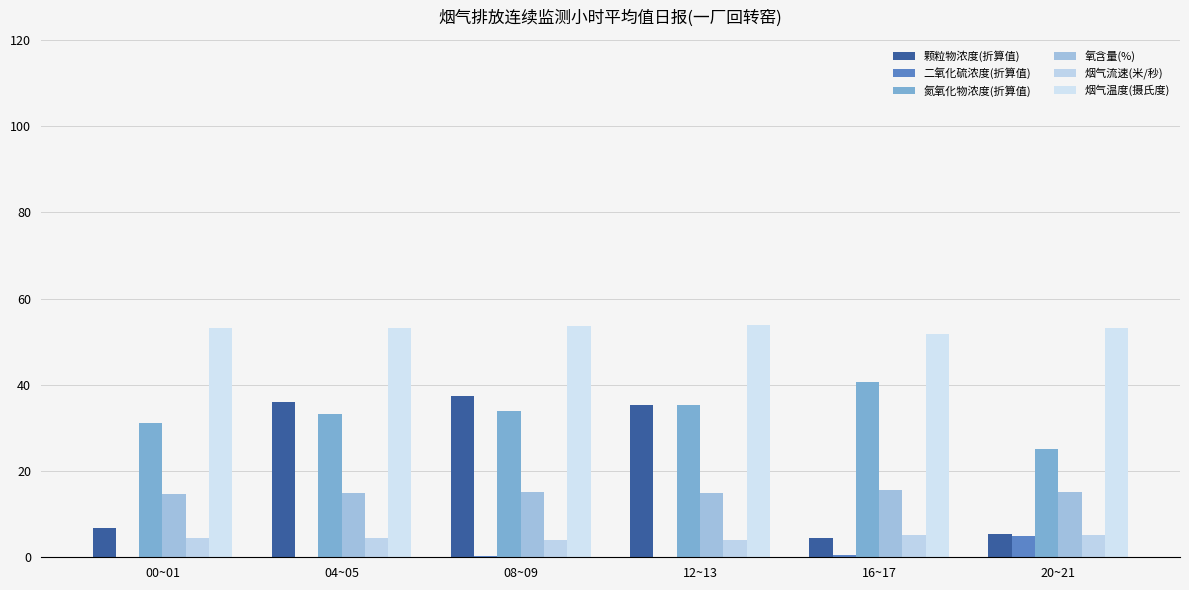

What is the approximate value of 烟气流速(米/秒) at 00~01?

4.5